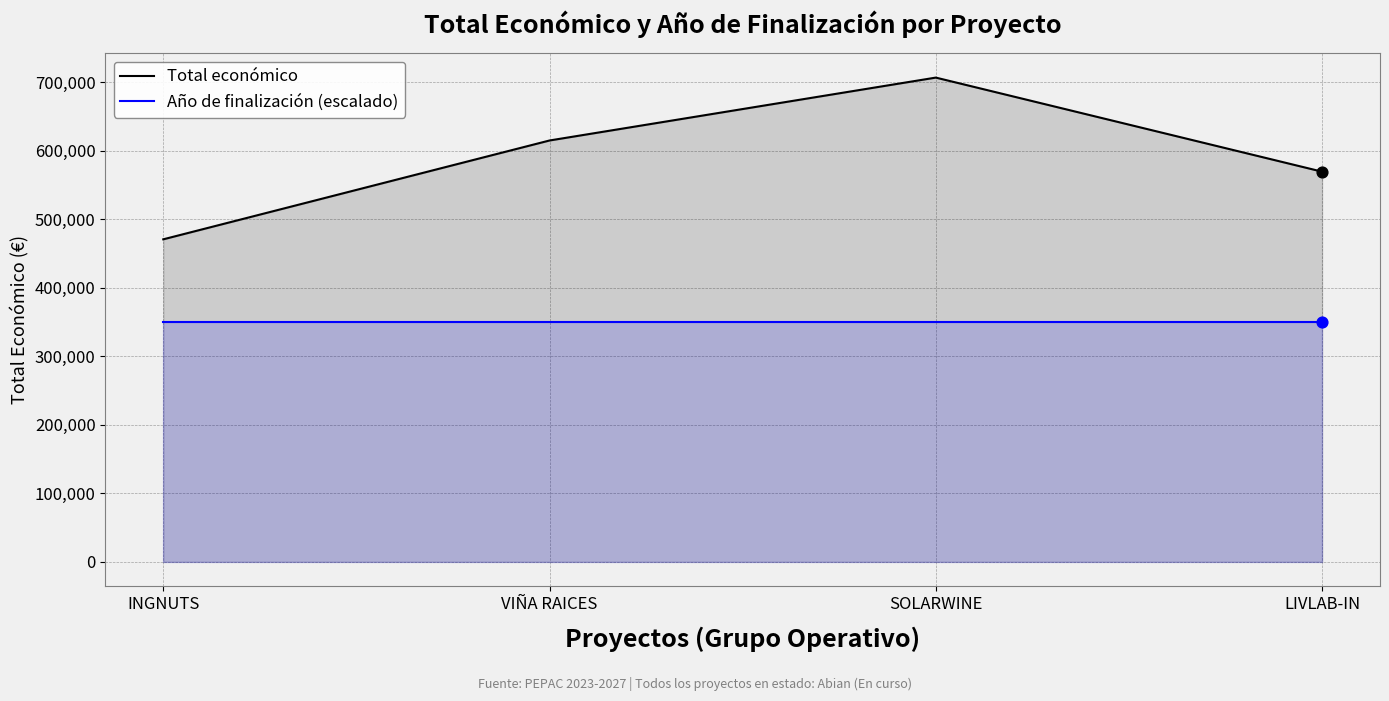

At which category is the sum across all series the highest?

SOLARWINE